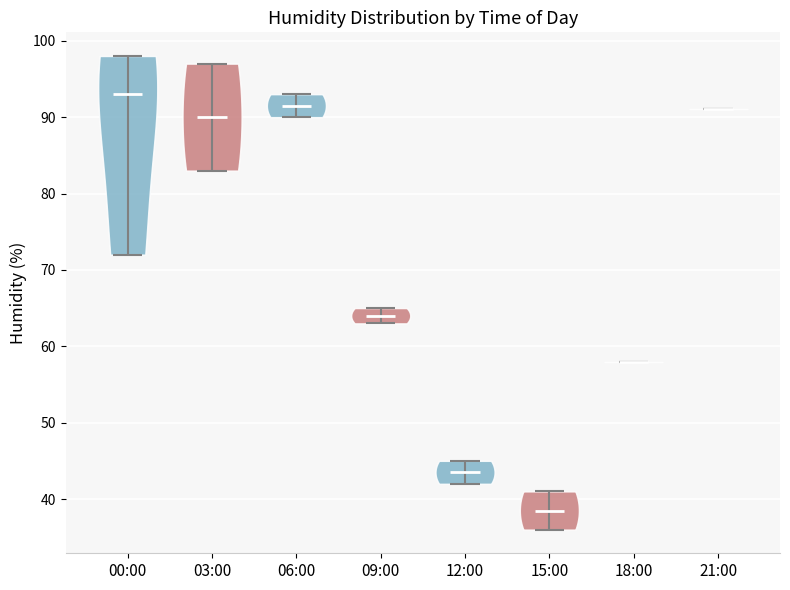

What is the highest point the violin for 12:00 reaches on the y-axis? The values are not printed on the chart, so give them approximately, as read against the axis.

45